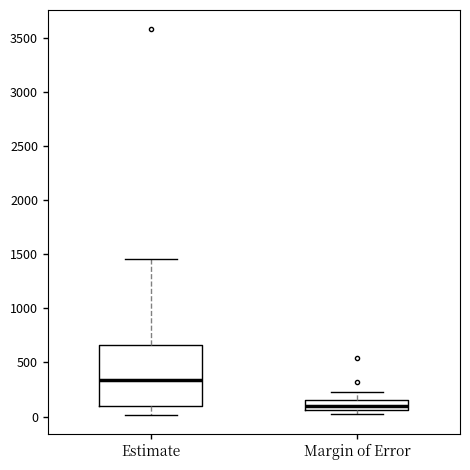

Reading left to right, read every box against the y-axis: the position of its median line, the range the box covers, and the ends of its whiskers. The values are not printed on the chart, so give them approximately, as read against the axis.

Estimate: median 350, box 100 to 650, whiskers 0 to 1450
Margin of Error: median 100, box 50 to 150, whiskers 0 to 250